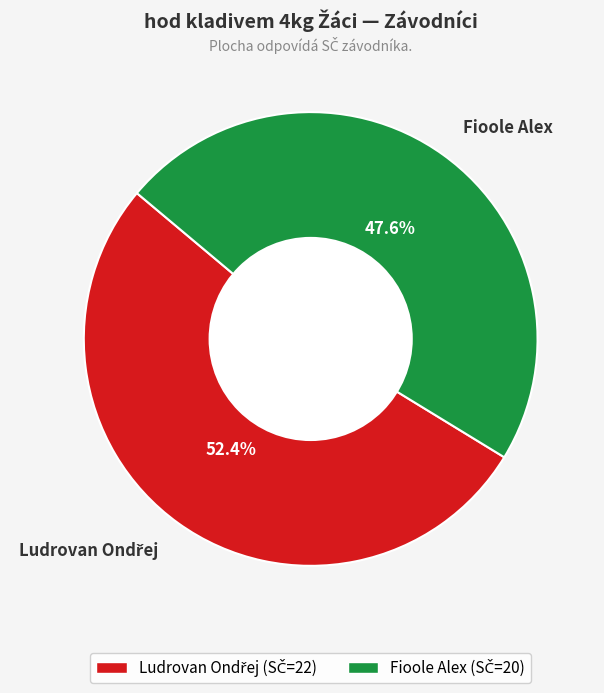

Does any single category account for the majority?

Yes